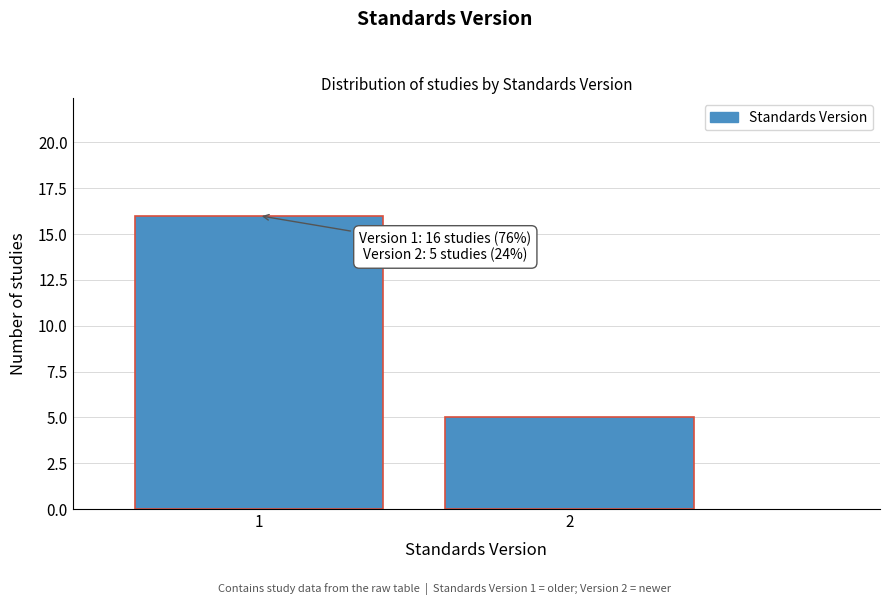

Reading left to right, what are all the values shown in this chart?

16	5